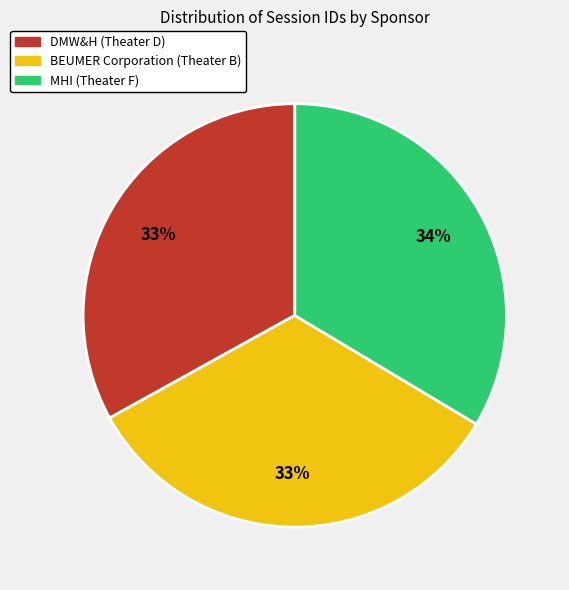

Is MHI (Theater F) the majority of the pie?

No